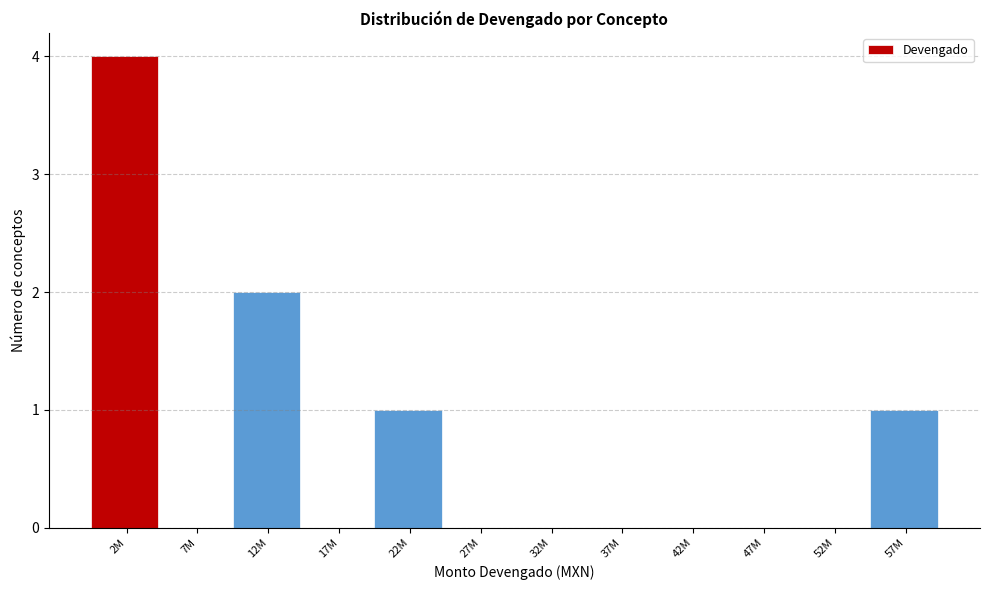

Reading right to left, what are all the values shown in this chart?

57M=1	52M=0	47M=0	42M=0	37M=0	32M=0	27M=0	22M=1	17M=0	12M=2	7M=0	2M=4